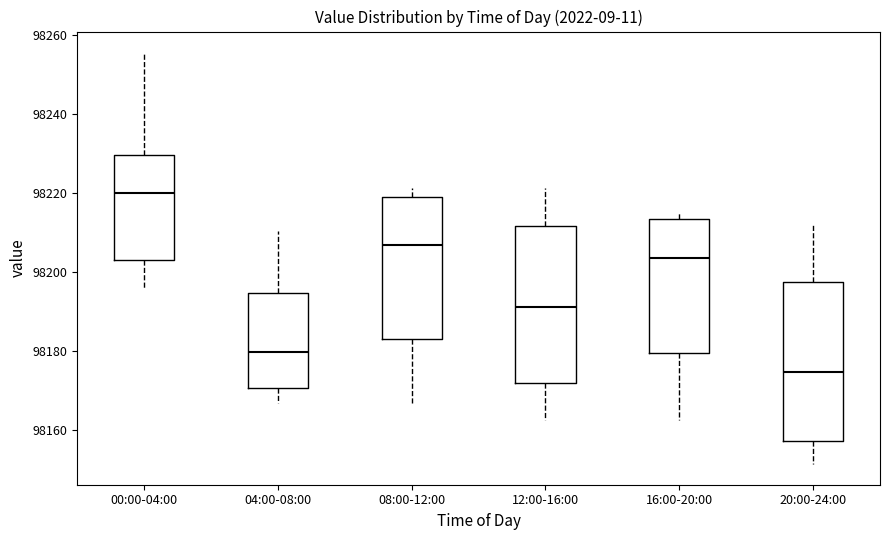

Which box has the highest median line?

00:00-04:00